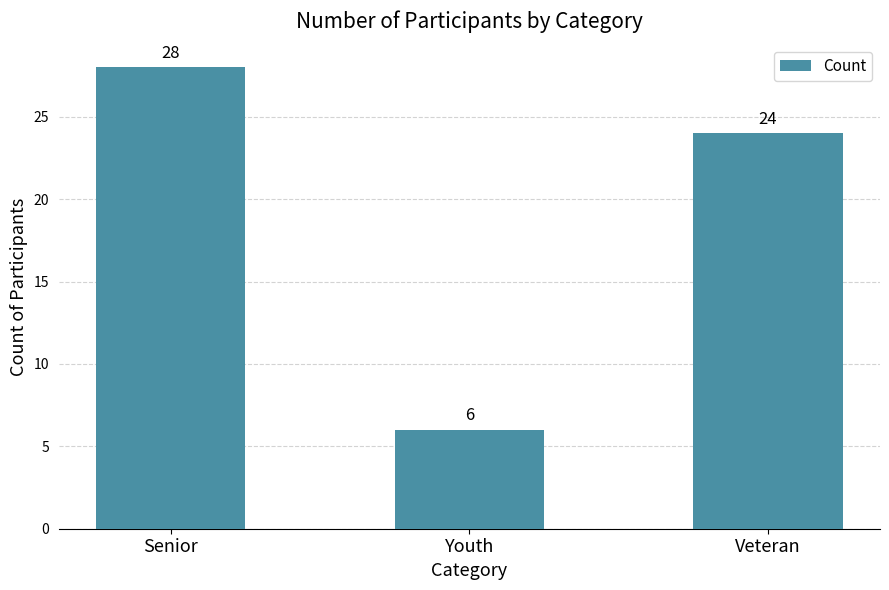

At which label is the value closest to 17?

Veteran